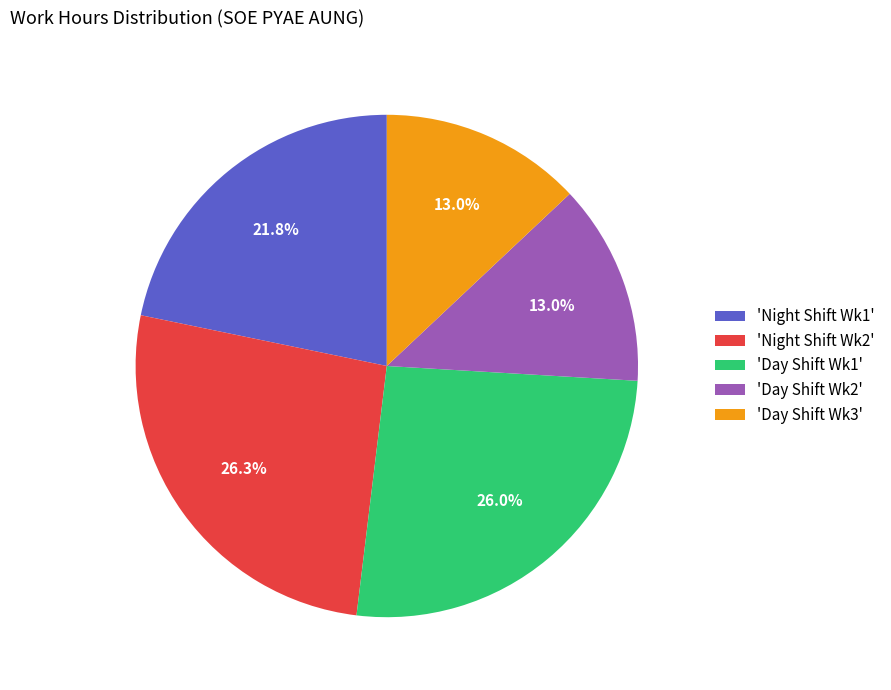

What is the ratio of the value at 'Day Shift Wk2' to the value at 'Day Shift Wk3'?

1.0